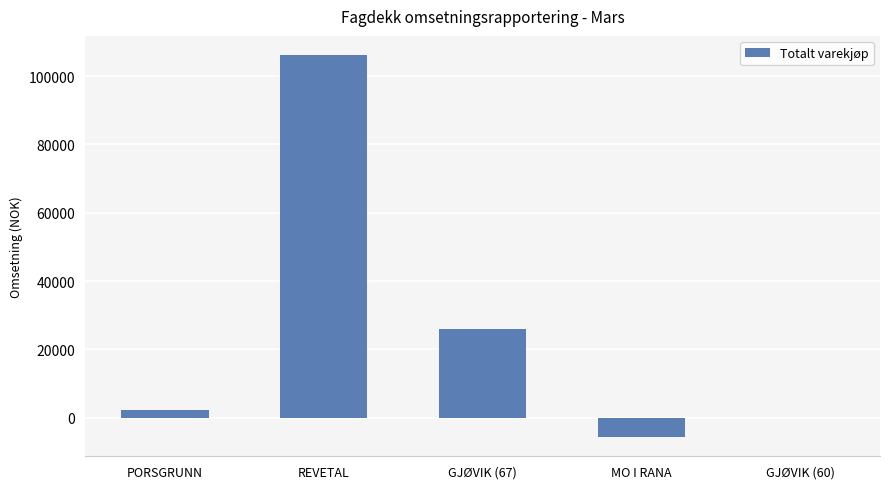

True or false: the data shows 0.0 at GJØVIK (60).

True